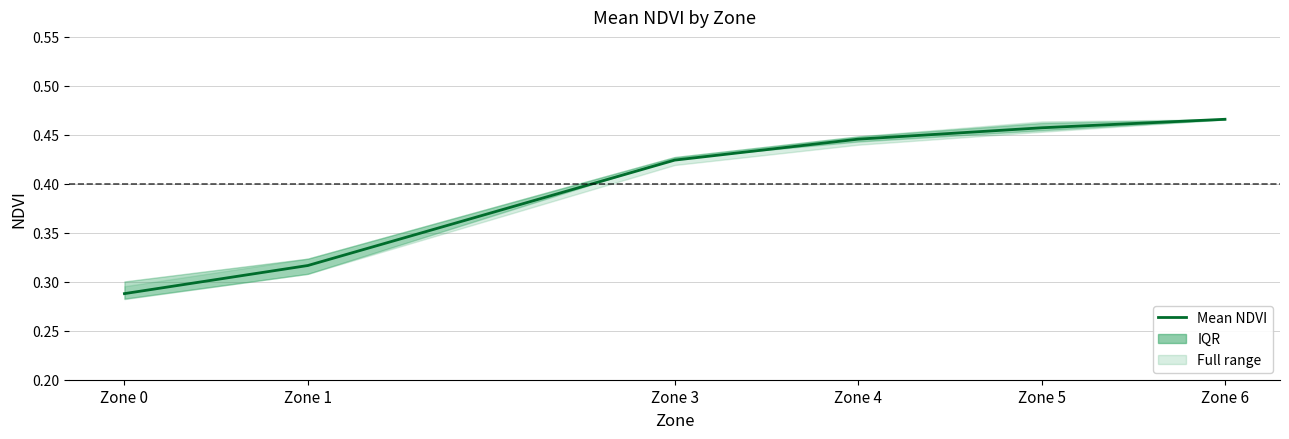

Reading right to left, transcribe all the data shown in this chart.

0.5	0.5	0.4	0.4	0.3	0.3